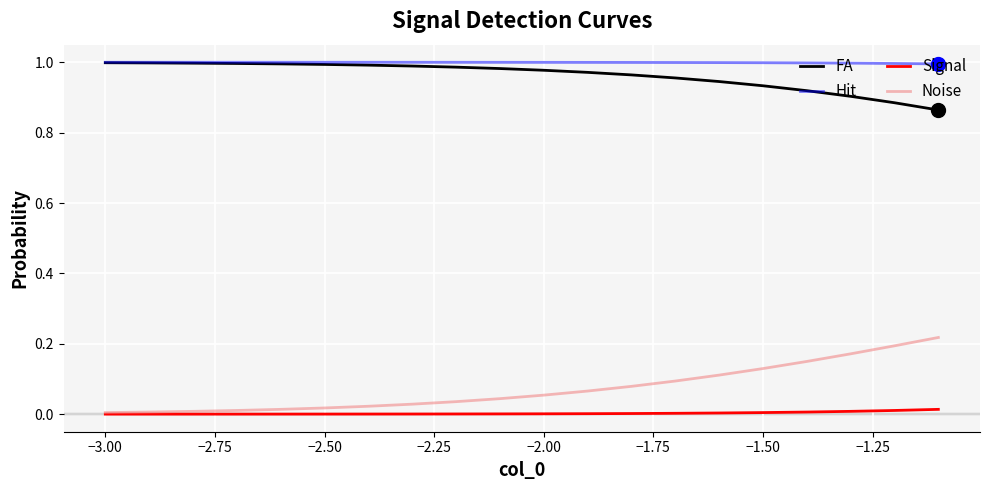

True or false: Hit and Signal intersect in this chart.

False